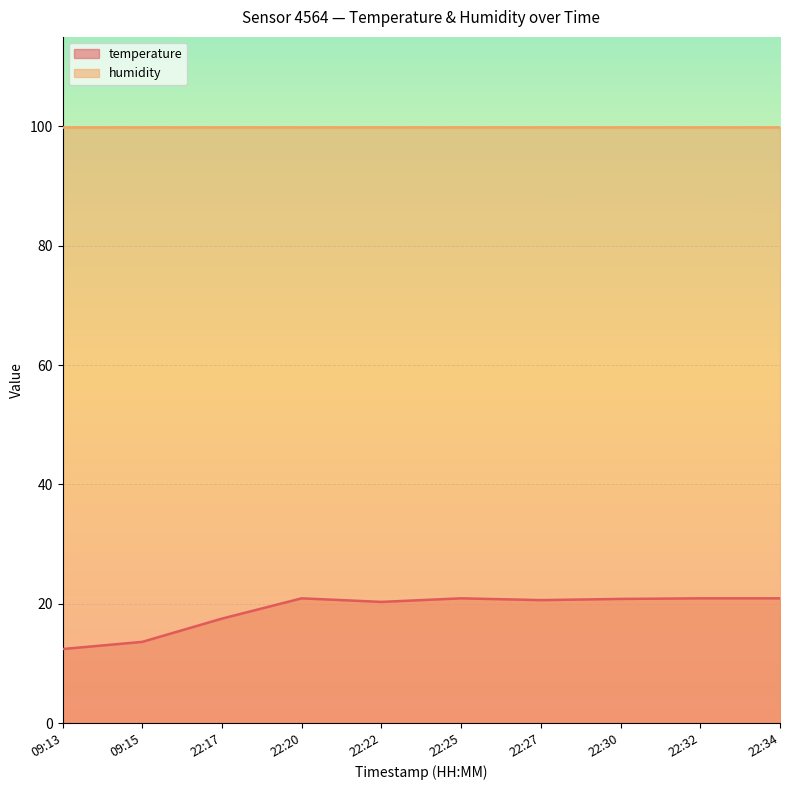

Is it true that temperature equals 30.1 at 22:27?

False